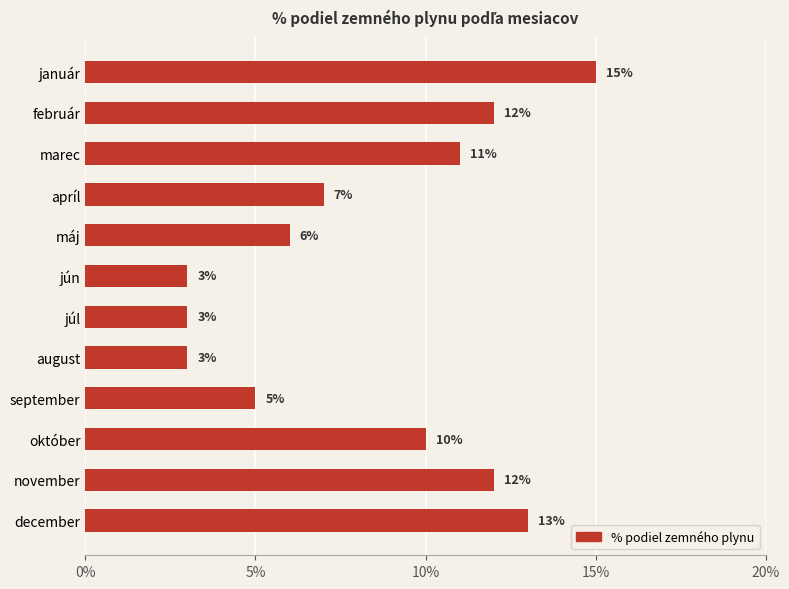

What is the greatest value displayed?

15